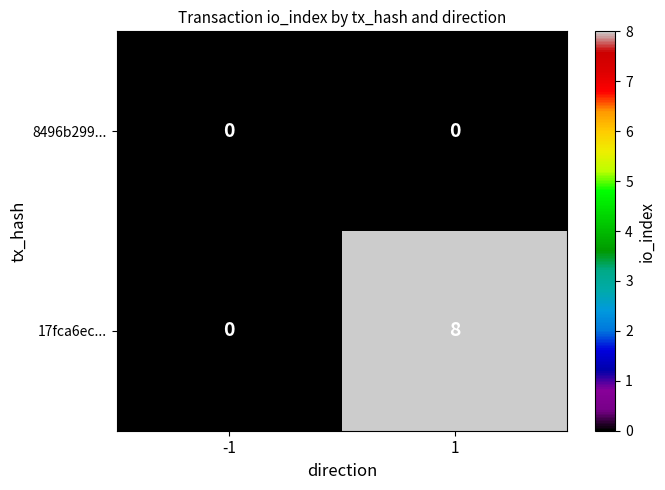

Is the value of 8496b299... at 1 greater than the value of 17fca6ec... at 1?

No